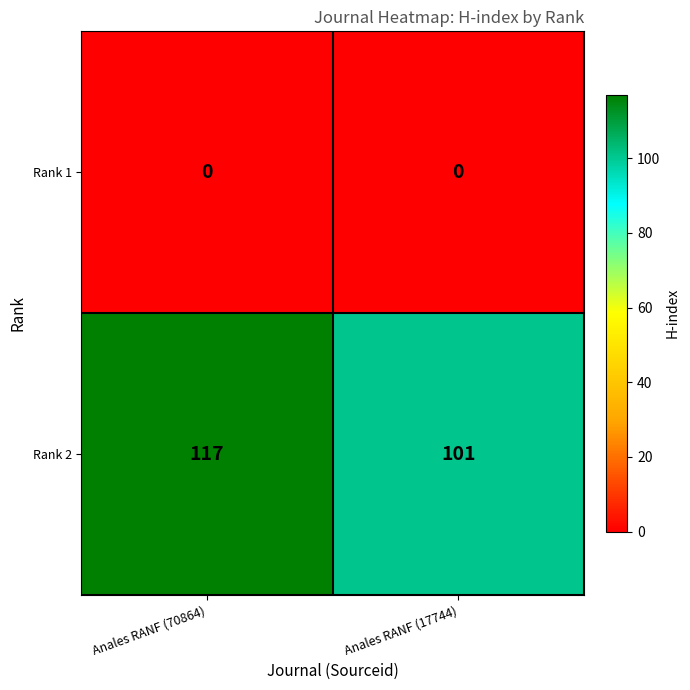

Which series changed the most between Anales RANF (70864) and Anales RANF (17744)?

Rank 2